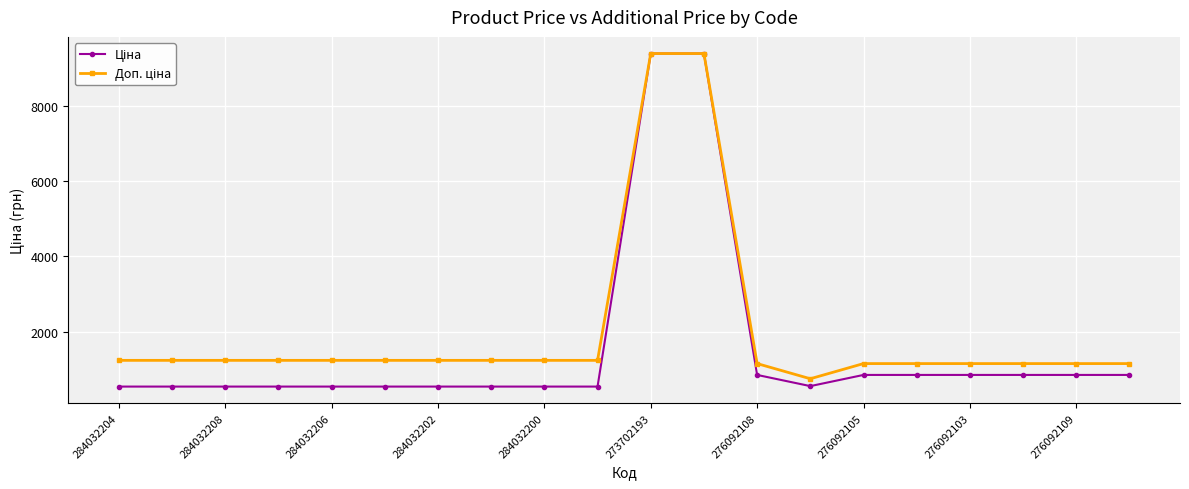

What is the greatest value displayed?

9384.0